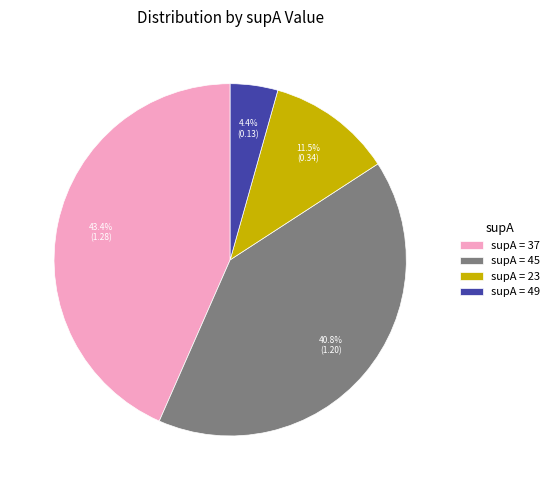

Does supA = 45 account for over 50% of the chart?

No